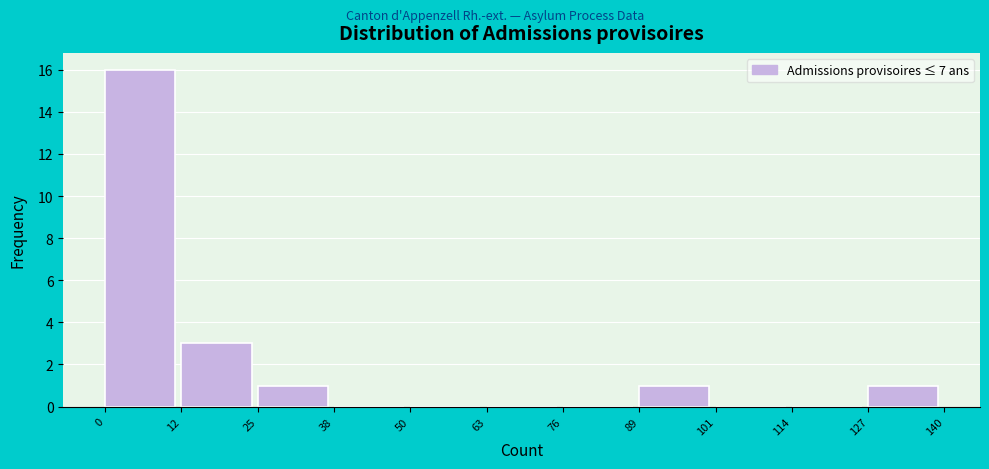

What is the height of the bar covering 127 to 140 on the x-axis? The values are not printed on the chart, so give them approximately, as read against the axis.

1